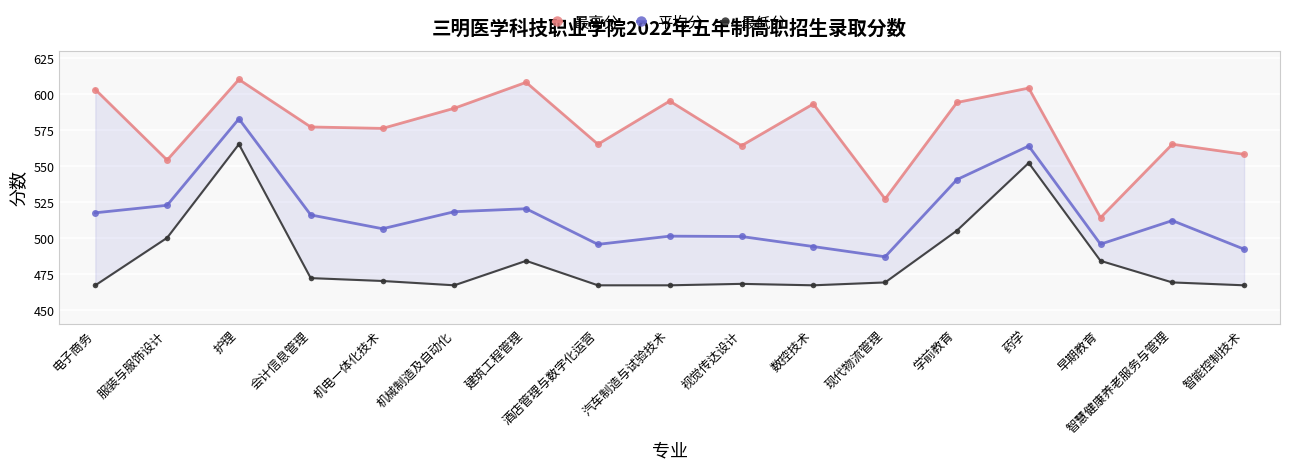

Is the value of 最高分 at 早期教育 greater than the value of 最低分 at 机械制造及自动化?

Yes